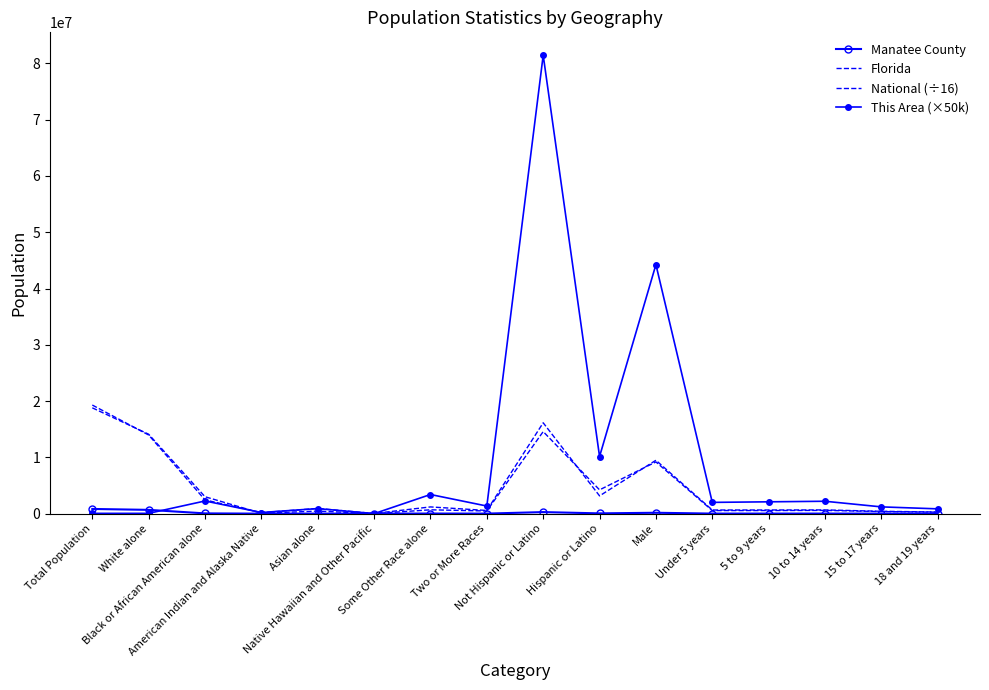

What is the difference between the maximum and minimum values in the Florida series?

18789024.0